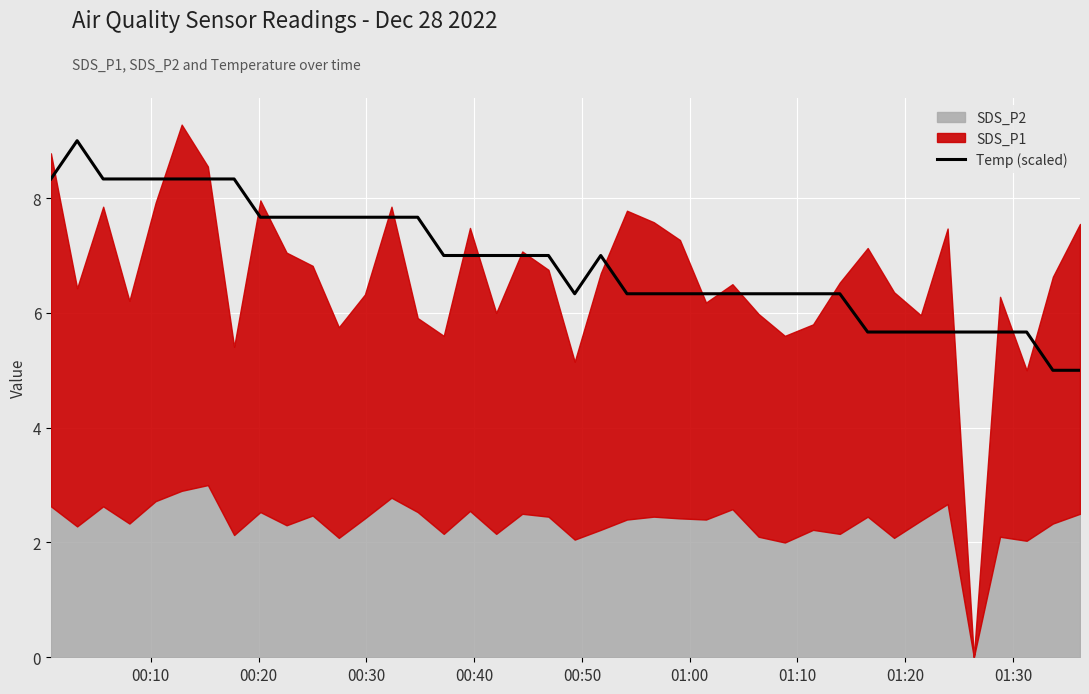

What is the average value?

6.9